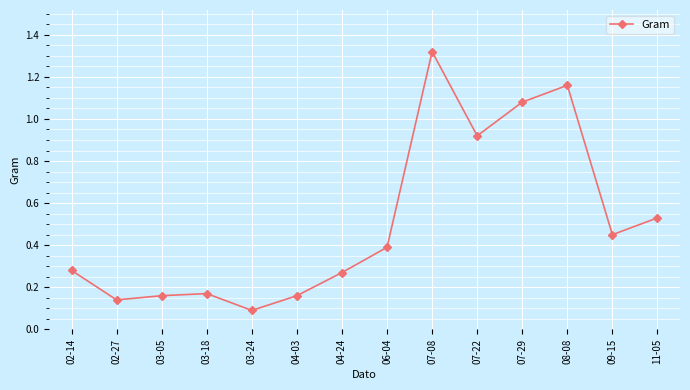

Which has a higher value, 03-18 or 09-15?

09-15